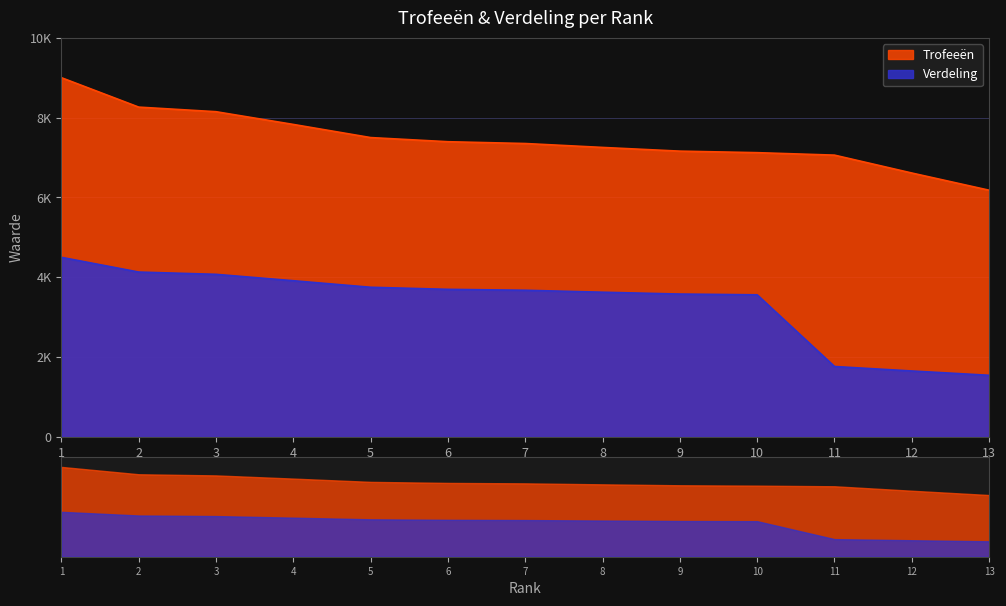

What is the highest value of the Verdeling series?

4500